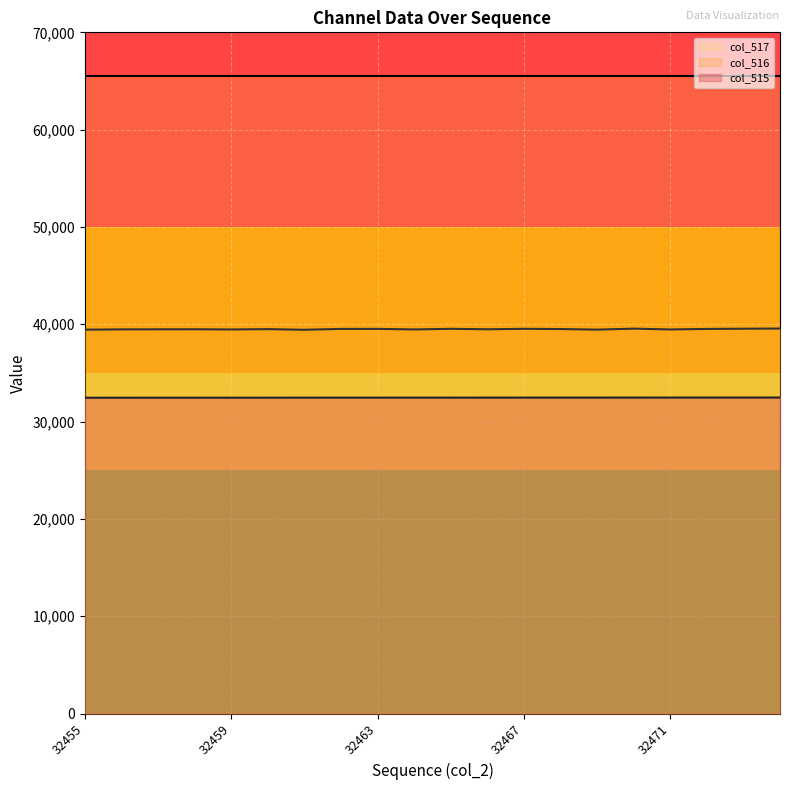

How many categories are shown in the chart?

20